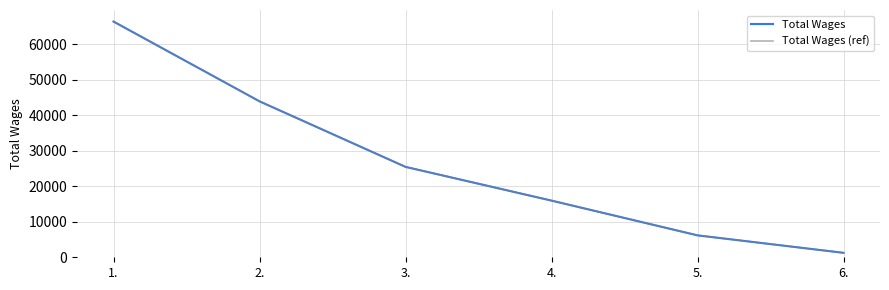

What is the sum of all Total Wages (ref) values?

159008